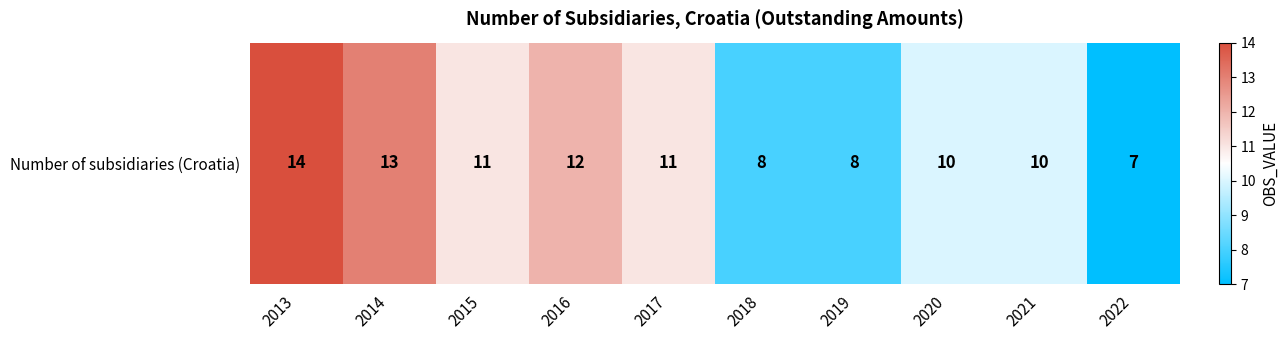

At which category does the chart reach its peak across all series?

2013